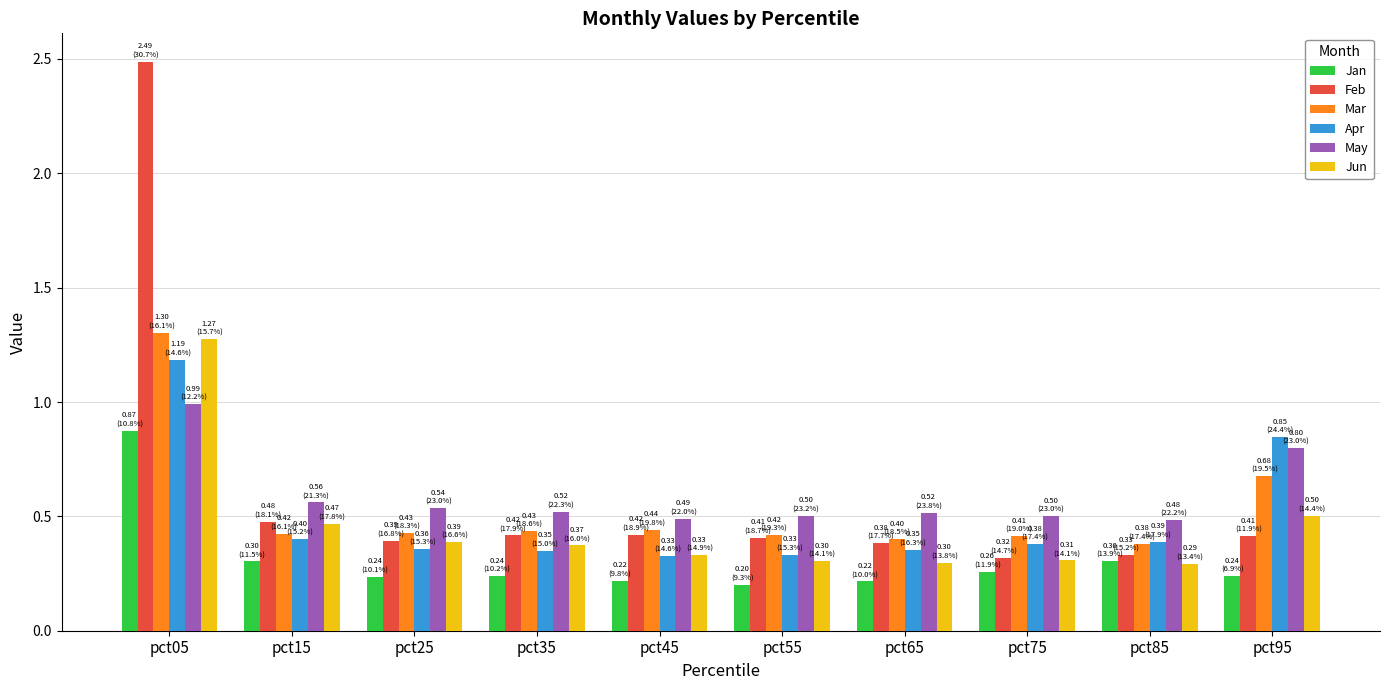

Which category has the highest value across all series?

pct05